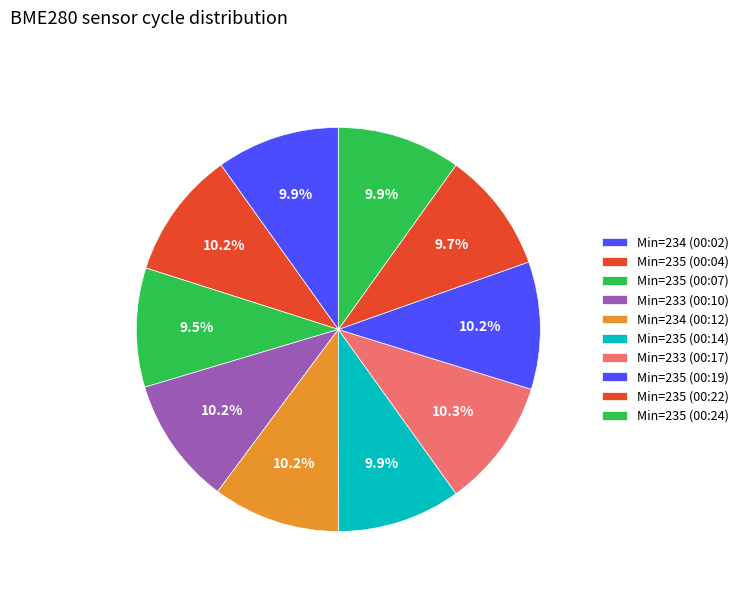

How many slices are in this pie chart?

10